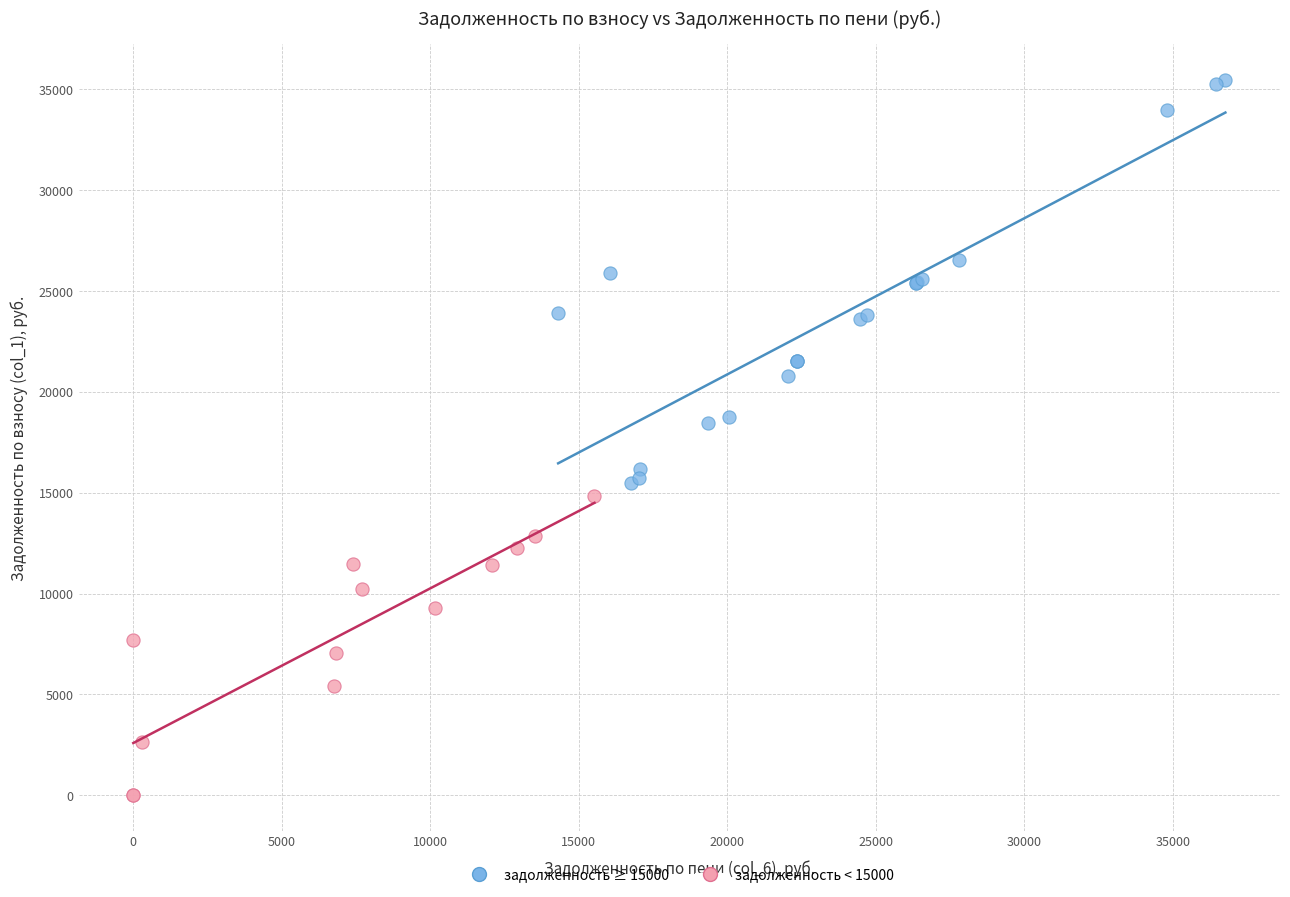

Which series has the largest Y range (max minus min)?

задолженность ≥ 15000